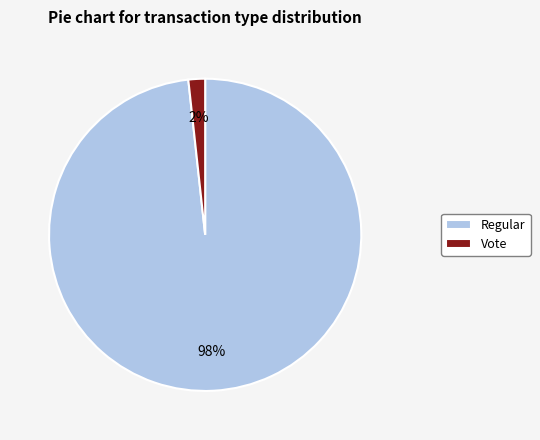

How many slices are in this pie chart?

2